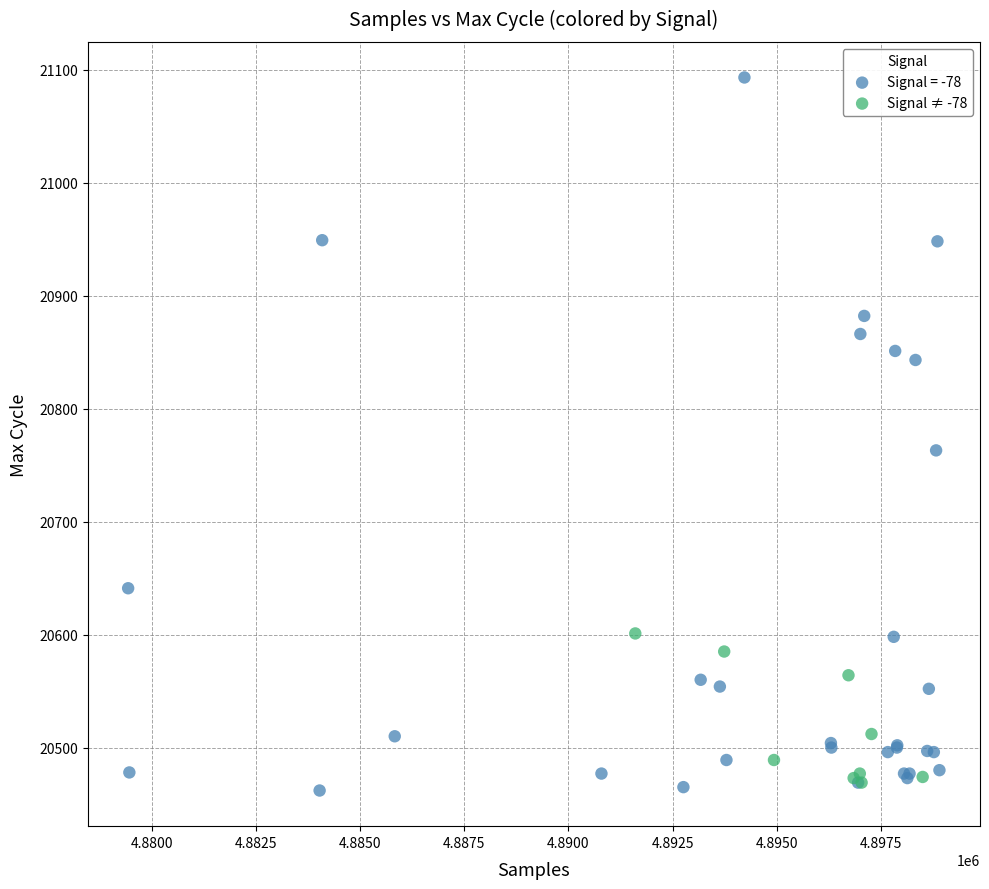

Which series contains the highest Y value?

Signal = -78